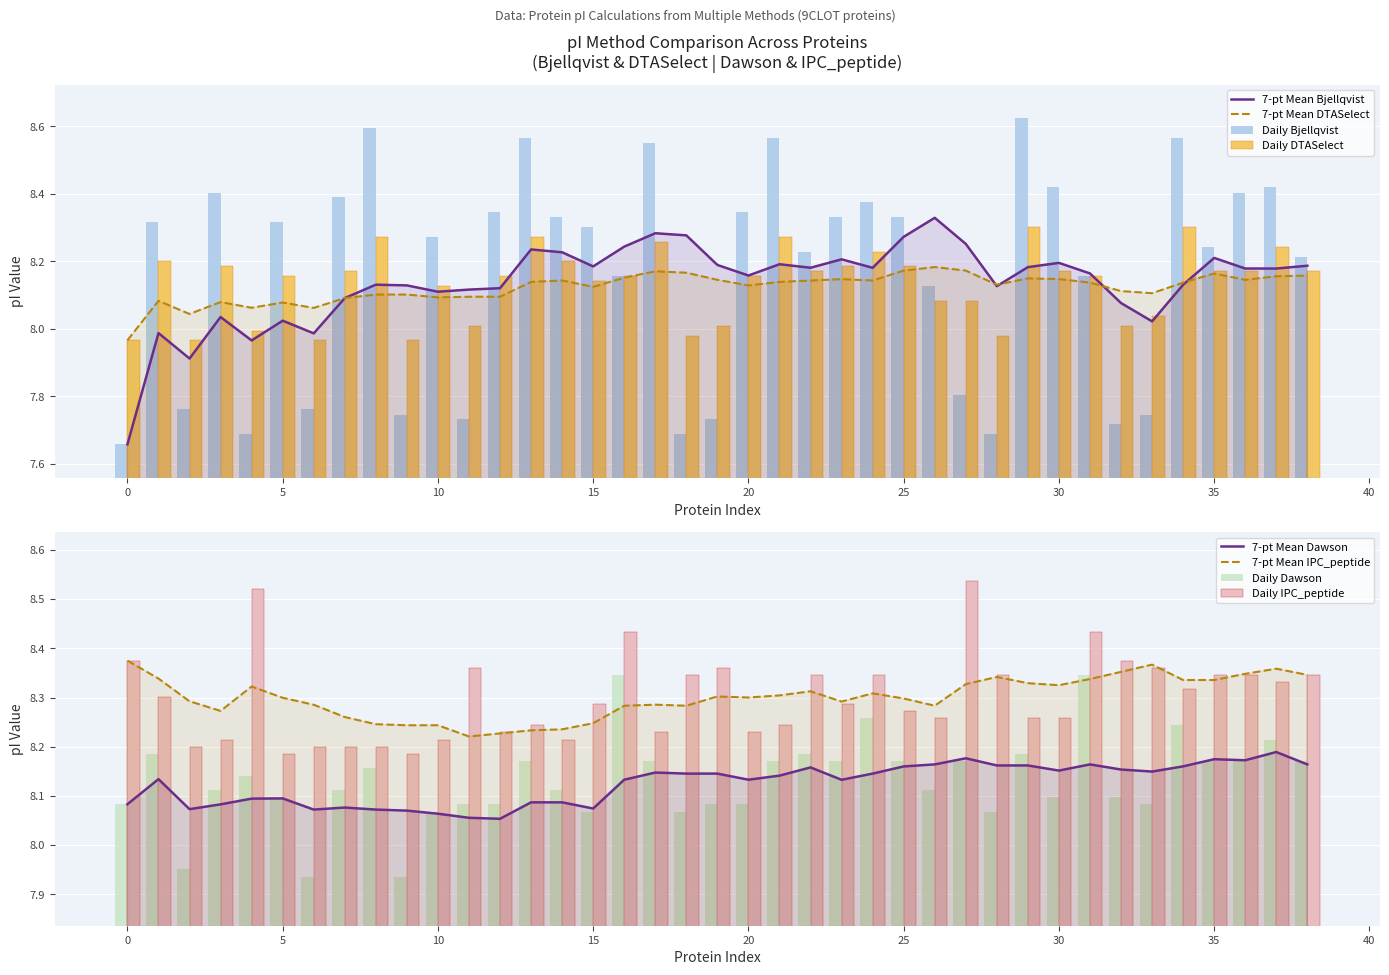

True or false: DTASelect has a value of 8.2 at 25.

True